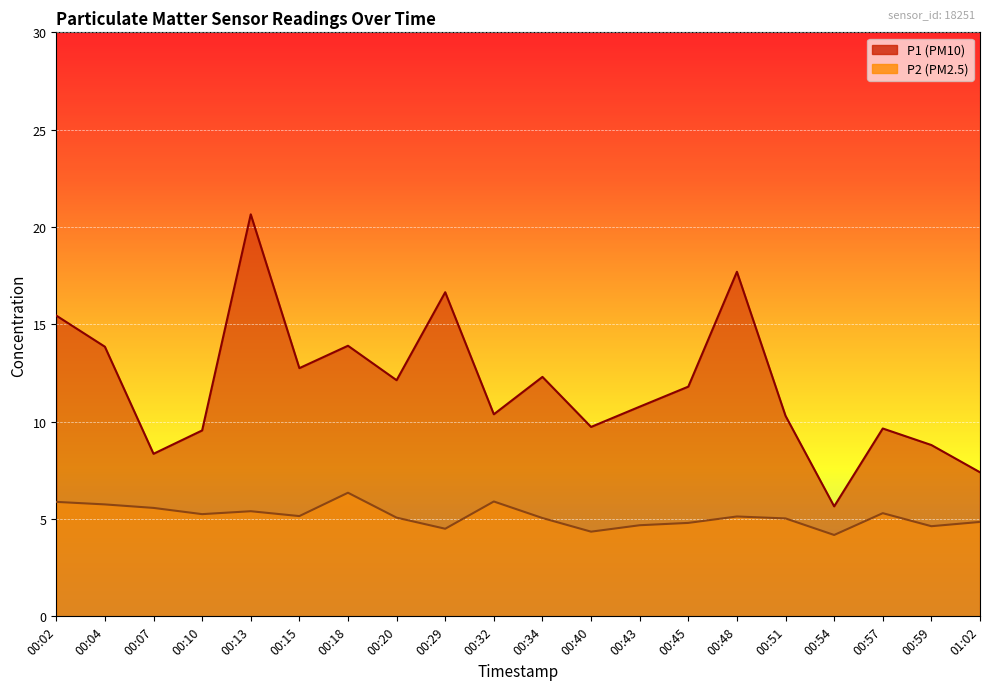

In P2, how many points are higher than both neighbors (excluding endpoints)?

5